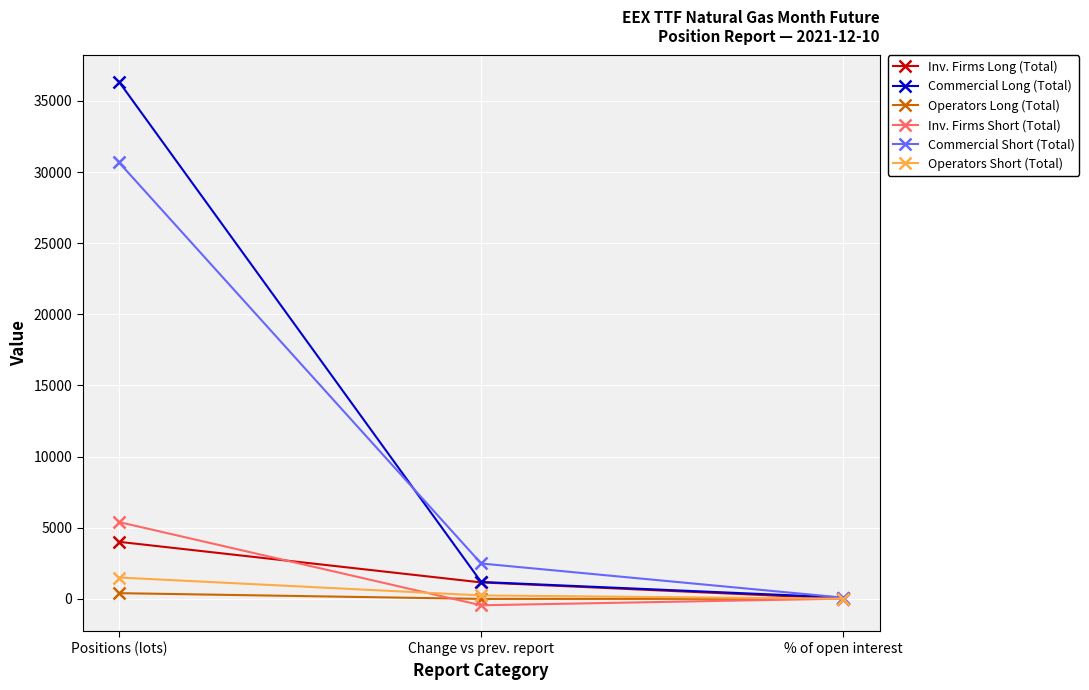

Count the number of categories in the chart.

3